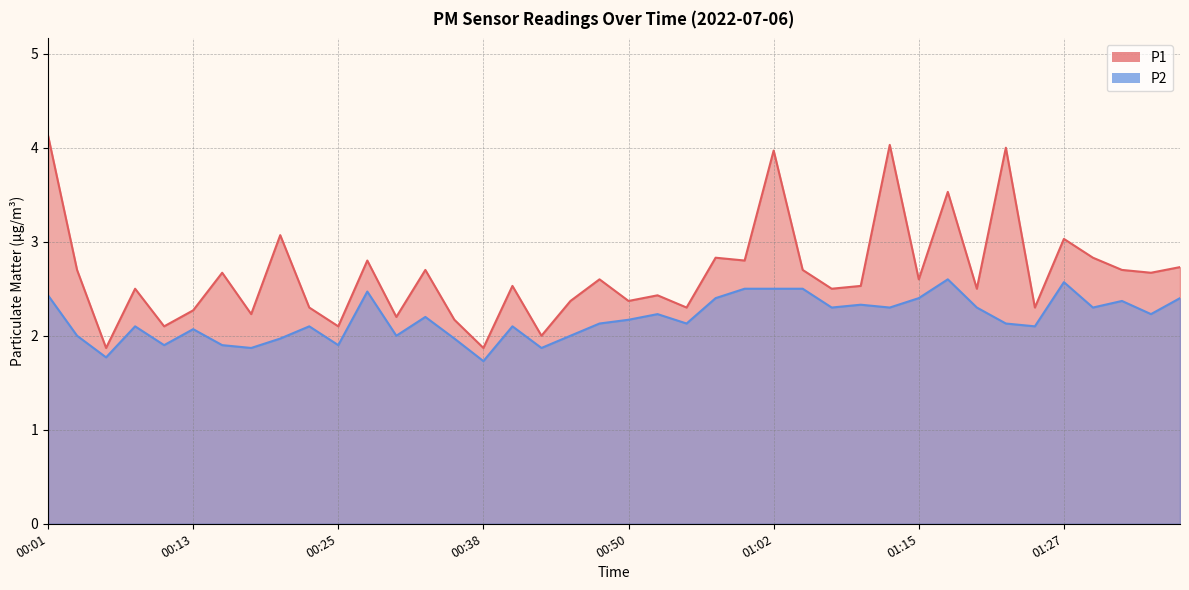

Does the chart display data point markers on the line(s)?

No